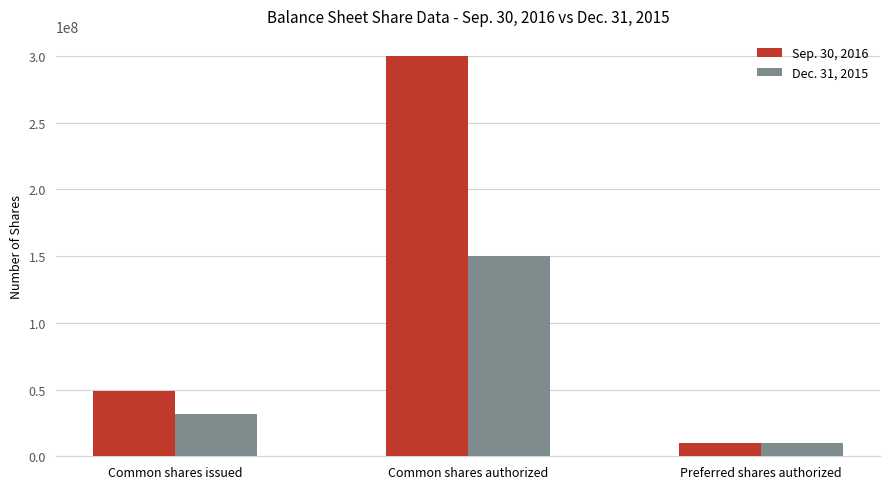

How many bars are there in total?

6